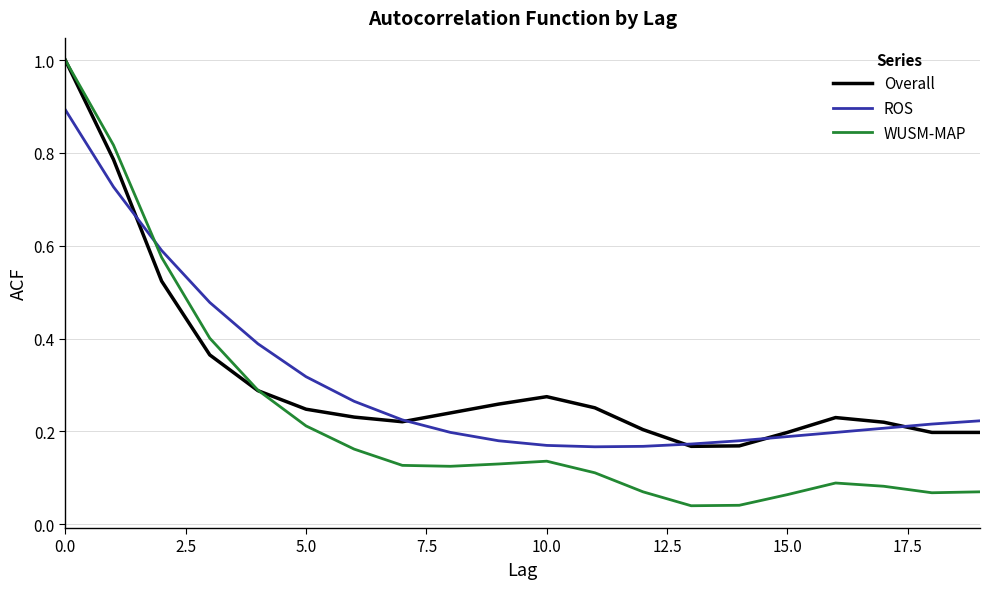

Which series ends up on top after the final intersection of Overall and ROS?

ROS